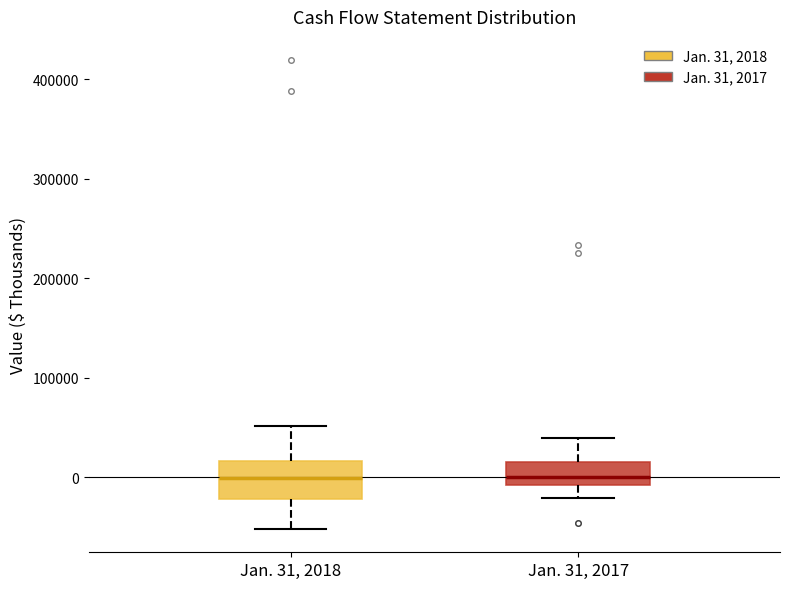

Reading left to right, read every box against the y-axis: the position of its median line, the range the box covers, and the ends of its whiskers. The values are not printed on the chart, so give them approximately, as read against the axis.

Jan. 31, 2018: median 0, box -20000 to 20000, whiskers -50000 to 50000
Jan. 31, 2017: median 0, box -10000 to 20000, whiskers -20000 to 40000